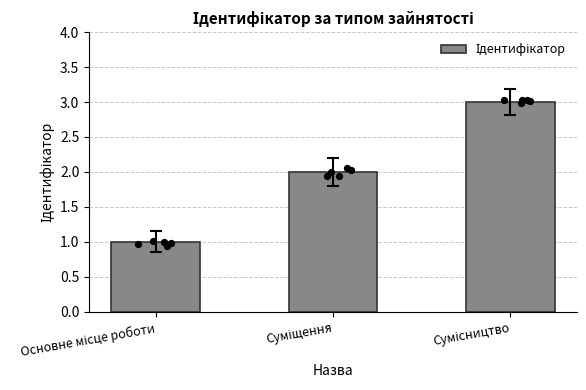

What is the change in value from Основне місце роботи to Суміщення?

+1